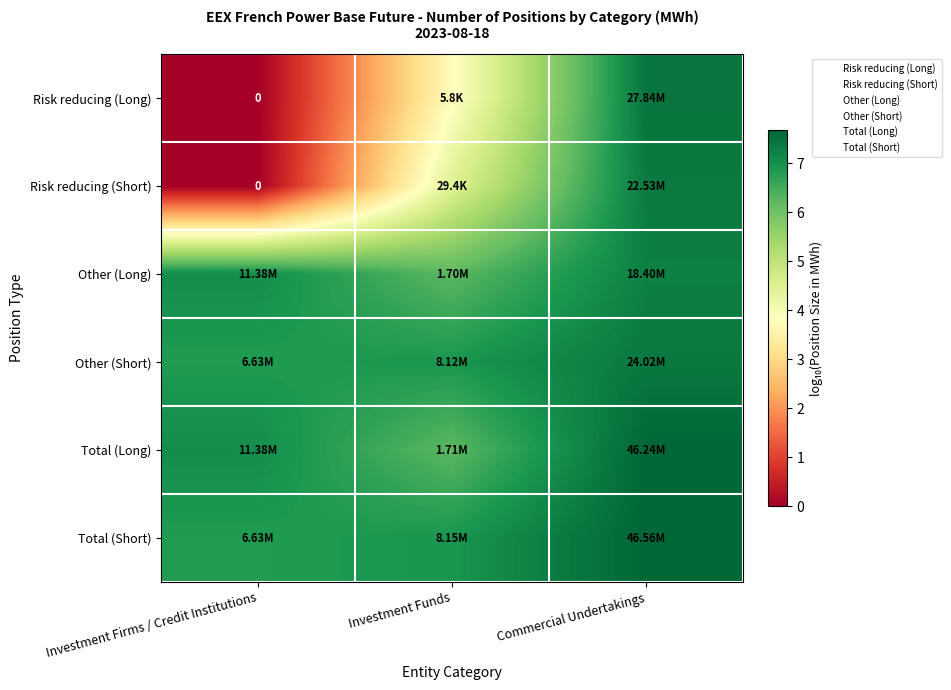

At which category is the sum across all series the highest?

Commercial Undertakings